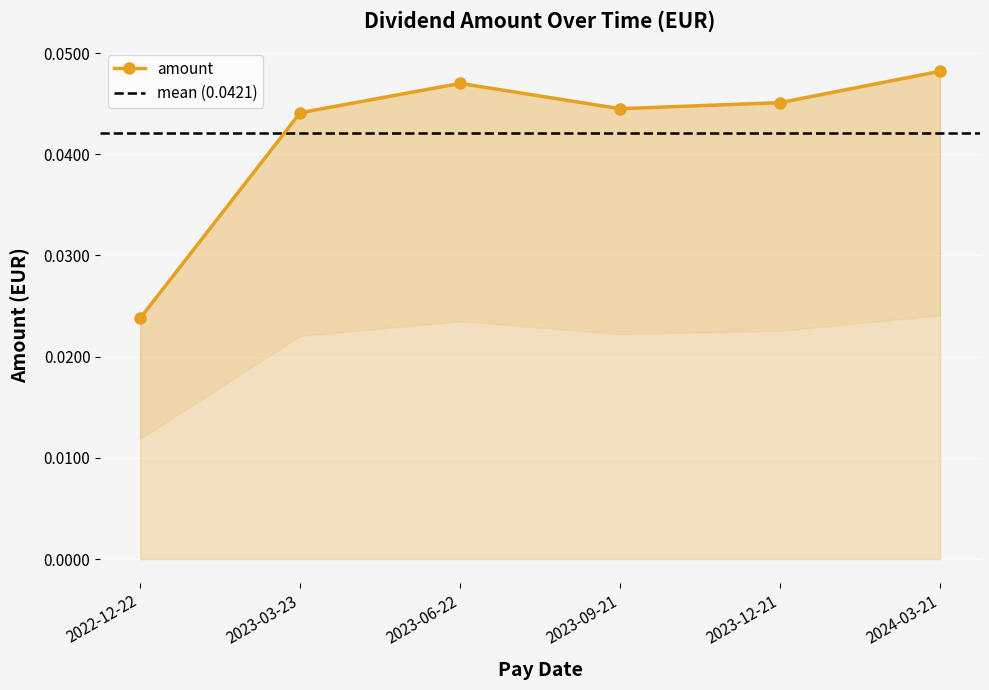

Reading left to right, list all the values displayed in this chart.

2022-12-22=0.0	2023-03-23=0.0	2023-06-22=0.0	2023-09-21=0.0	2023-12-21=0.0	2024-03-21=0.0